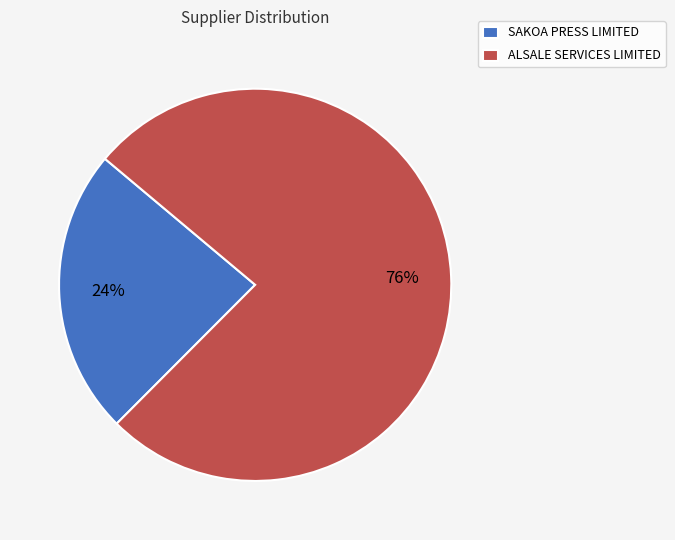

Do ALSALE SERVICES LIMITED and SAKOA PRESS LIMITED together represent more than half of the pie?

Yes